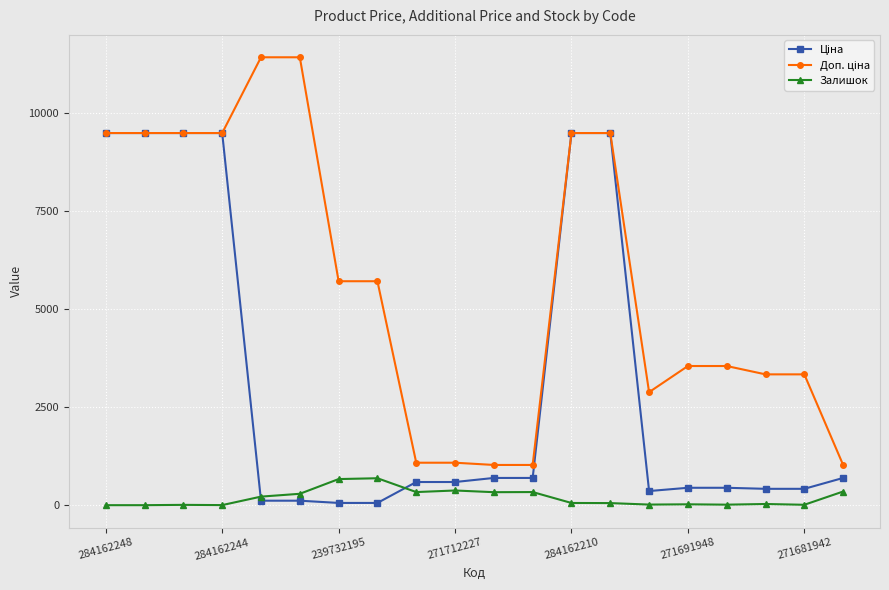

What is the maximum value for Залишок?

686.0